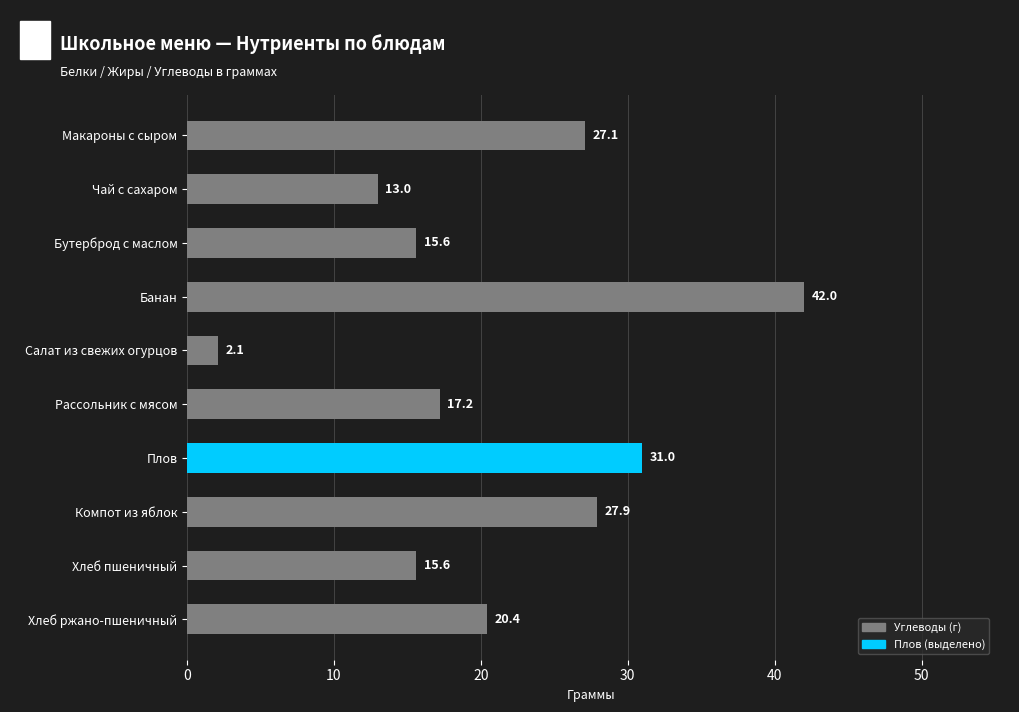

What is the change in value from Макароны с сыром to Хлеб пшеничный?

-11.5